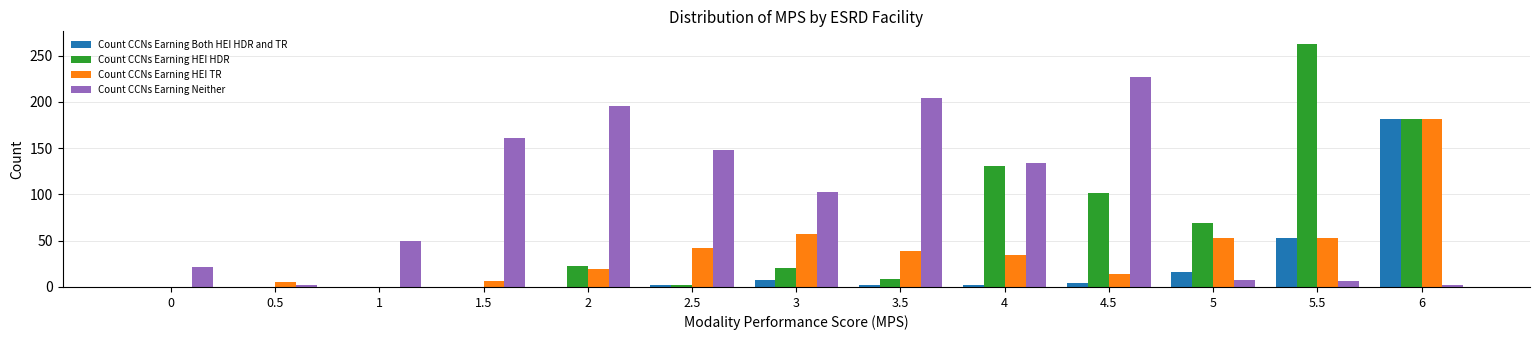

Is it true that Count CCNs Earning Neither equals 5 at 0?

False